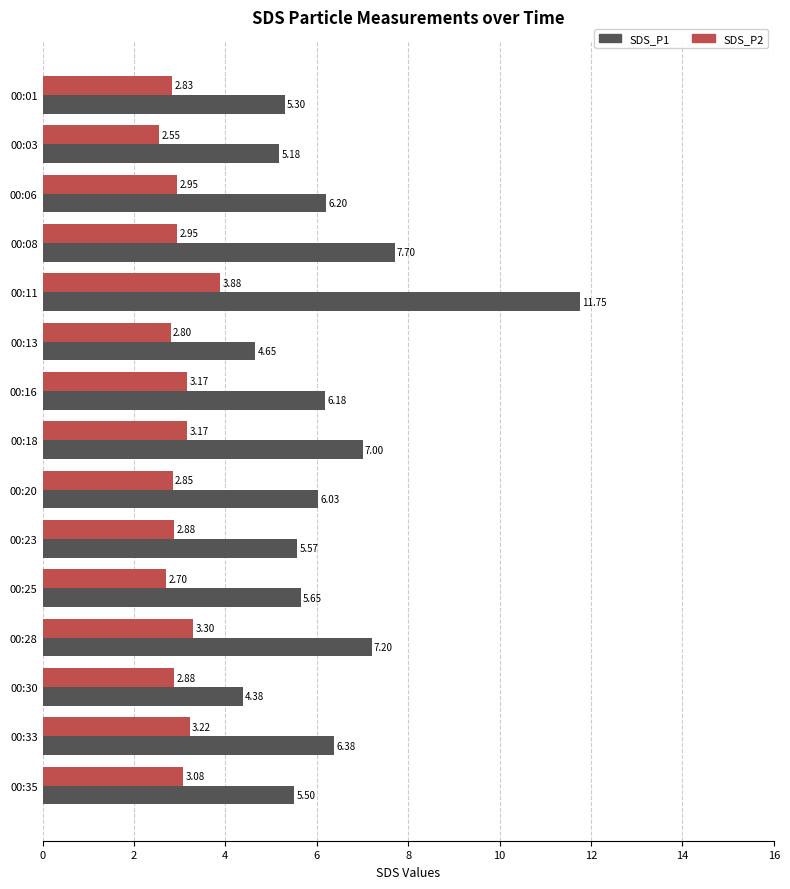

Which series changed the most between 00:13 and 00:33?

SDS_P1